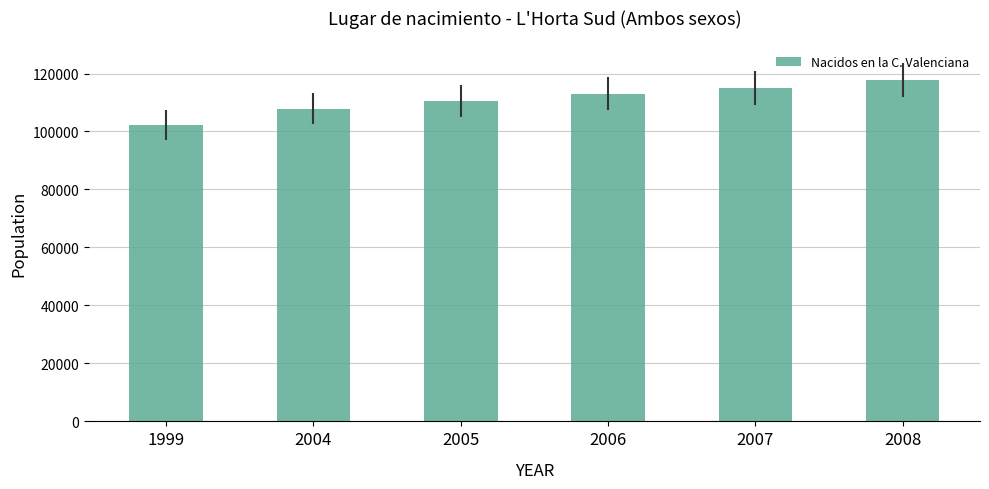

Count the values in the range 107907 to 115056.

4